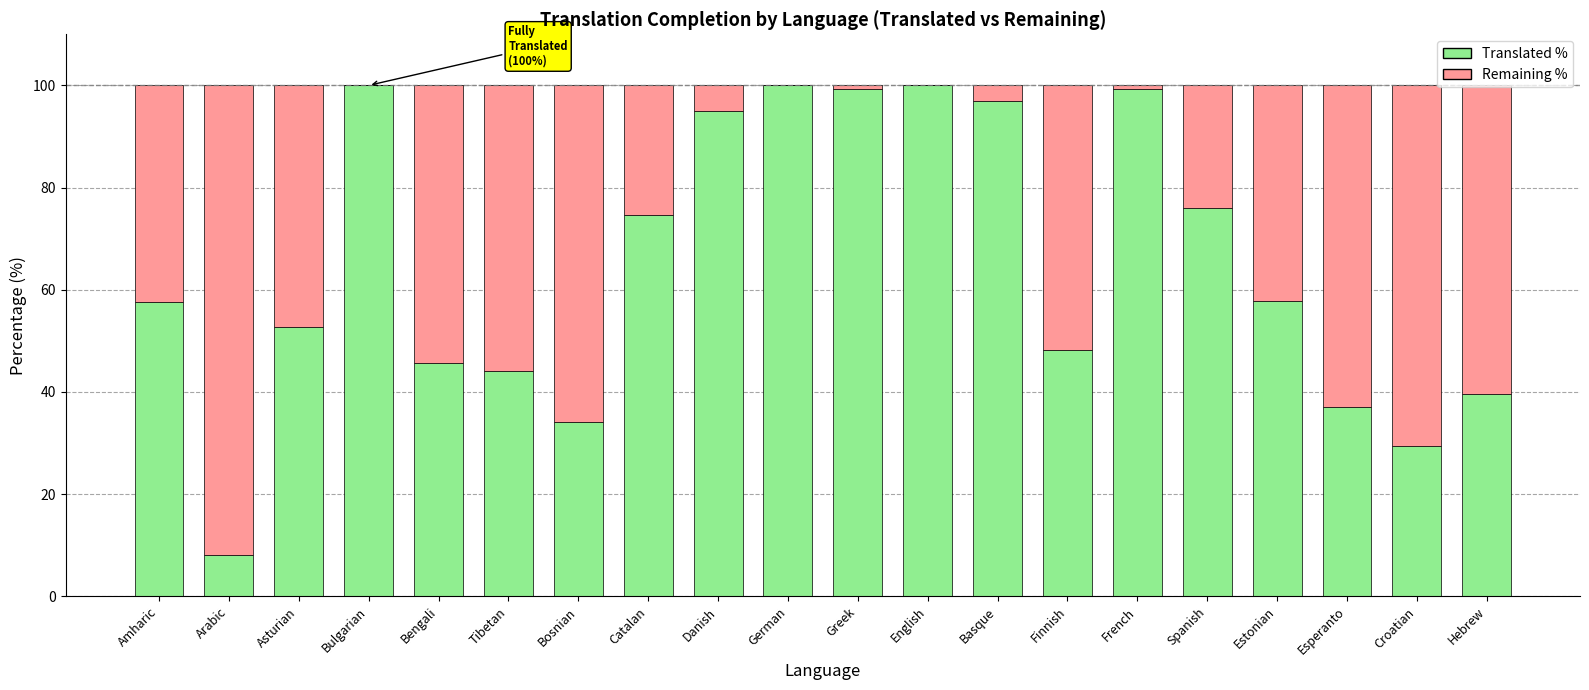

What is the total value across all series at English?

100.0